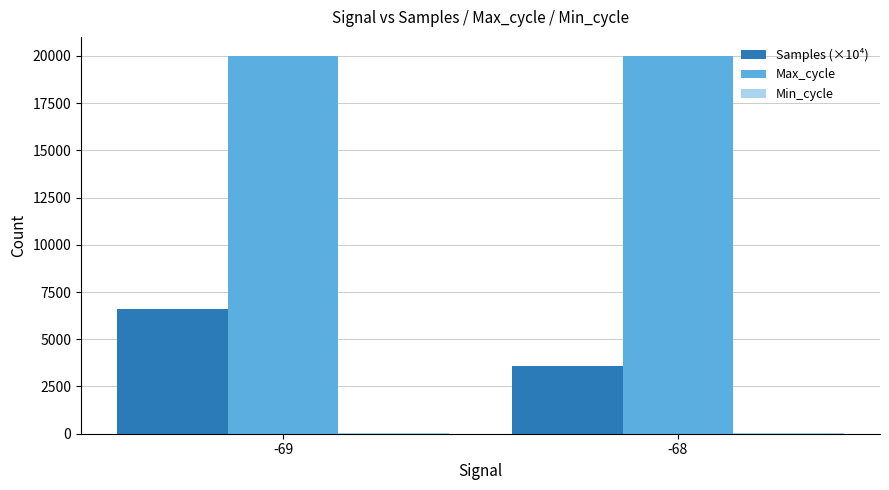

What is the sum of the Samples (×10⁴) values at -68 and -69?

10189.5